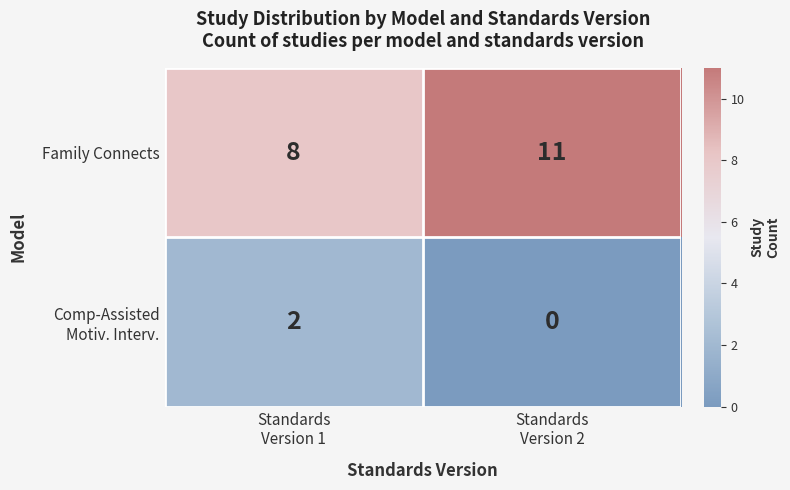

What is the sum of all Family Connects values?

19